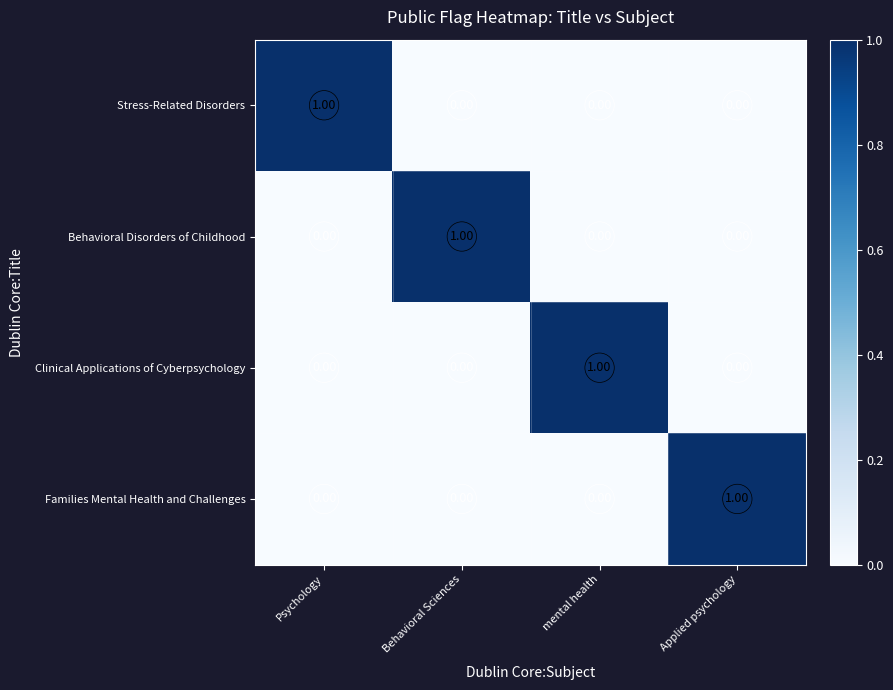

At how many categories does at least one series exceed 0?

4